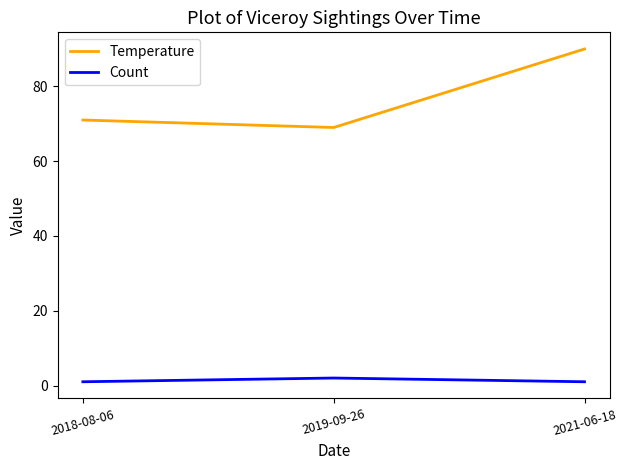

Which series has the largest total across all categories?

Temperature